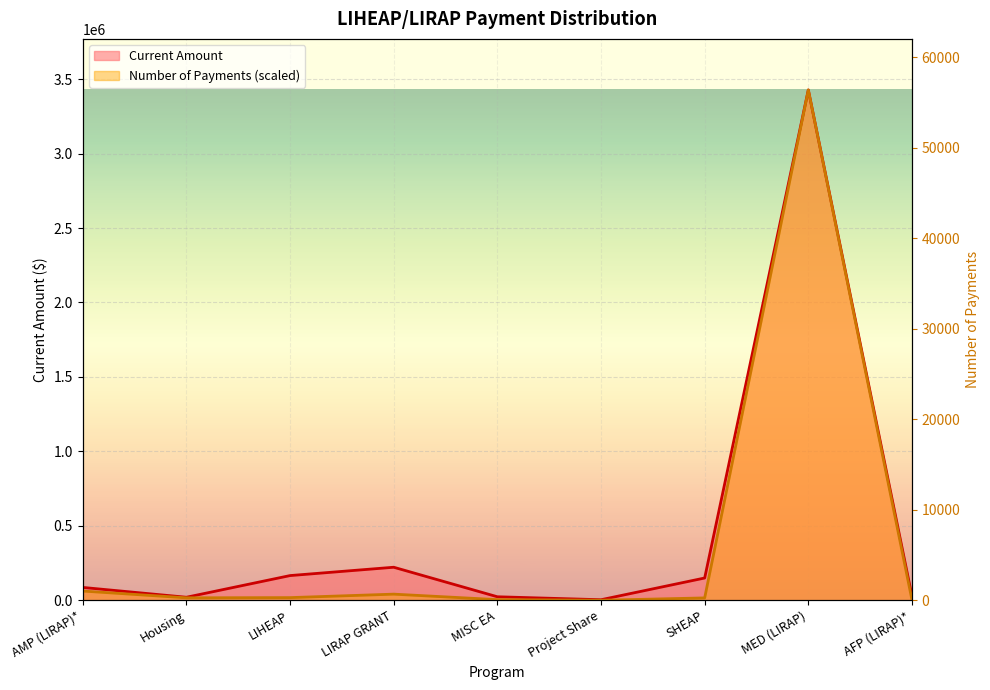

Reading left to right, what are all the values shown in this chart?

Current Amount: AMP (LIRAP)*=87111.4	Housing=21150.0	LIHEAP=166654.0	LIRAP GRANT=222599.8	MISC EA=24394.1	Project Share=4522.3	SHEAP=150391.0	MED (LIRAP)=3426890.6	AFP (LIRAP)*=29182.7
Number of Payments: AMP (LIRAP)*=62862.0	Housing=17387.4	LIHEAP=18664.1	LIRAP GRANT=42009.3	MISC EA=5167.6	Project Share=1033.5	SHEAP=16718.6	MED (LIRAP)=3426890.6	AFP (LIRAP)*=3100.5